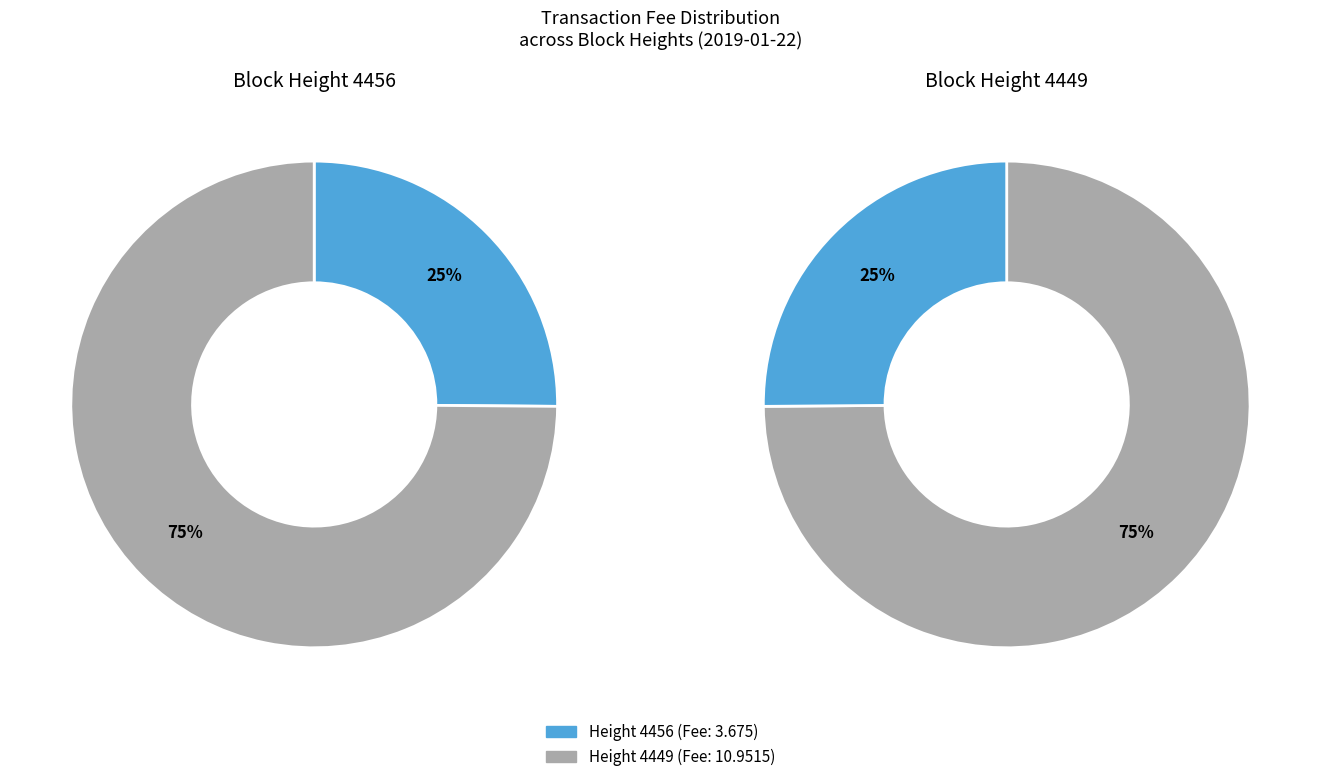

How much of the chart is everything except 4449?

25.1%